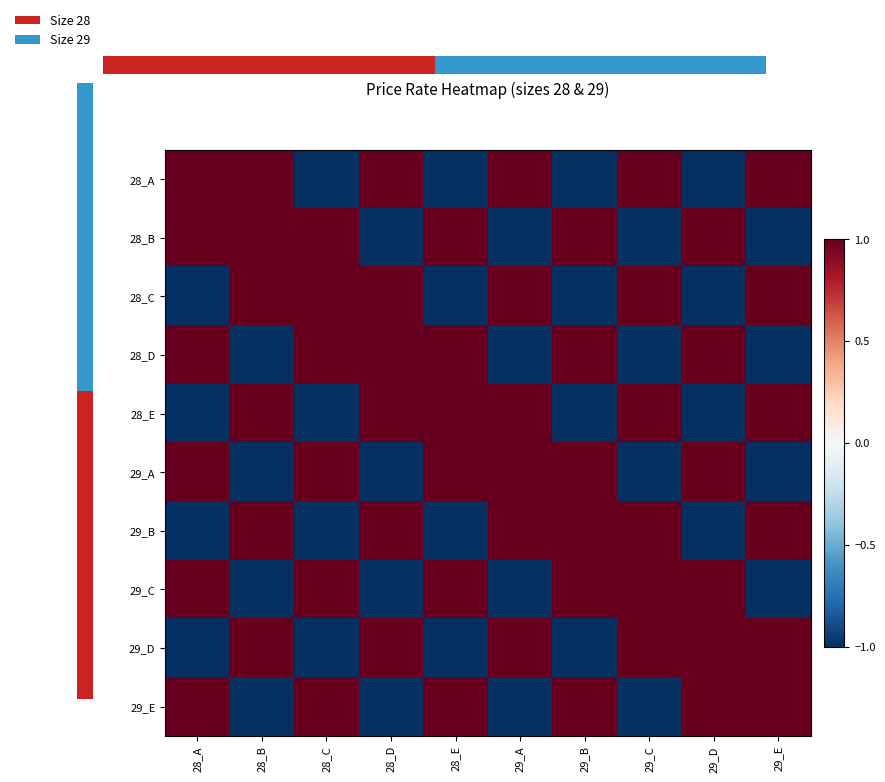

At which label is 28_A closest to 0?

28_B